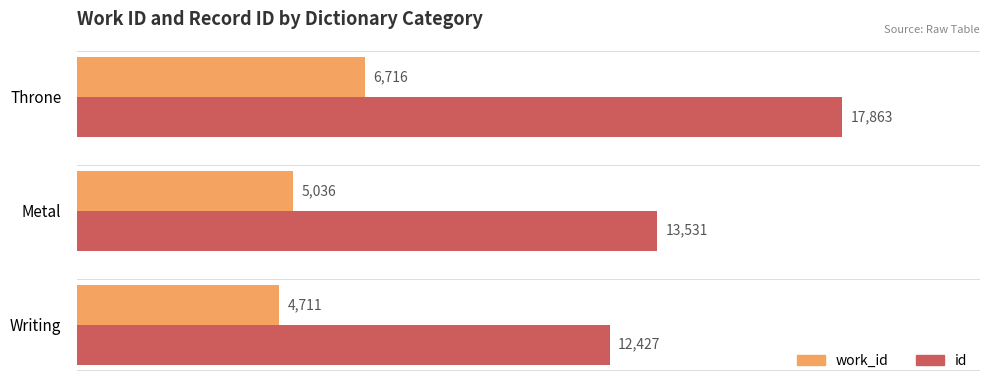

What are all the series names shown in the legend?

work_id, id